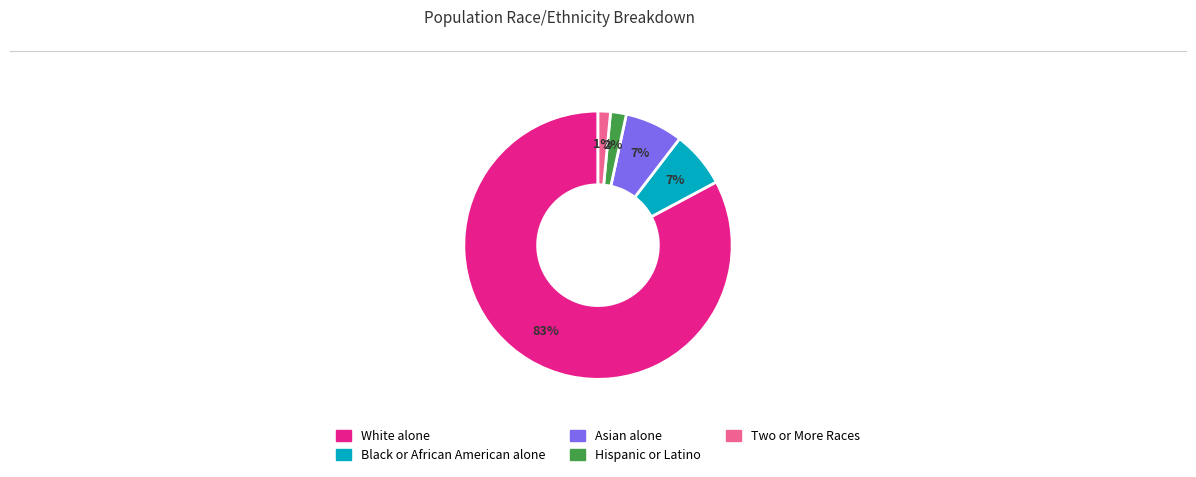

What is the largest slice in the pie chart?

White alone